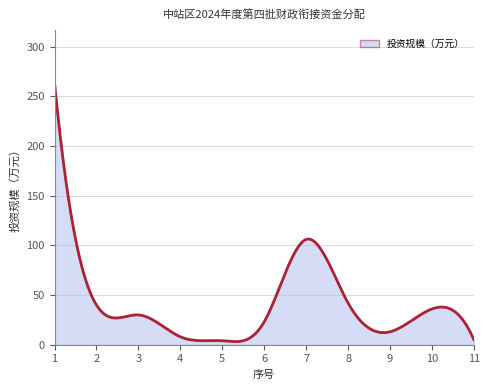

What is the greatest value displayed?

264.0